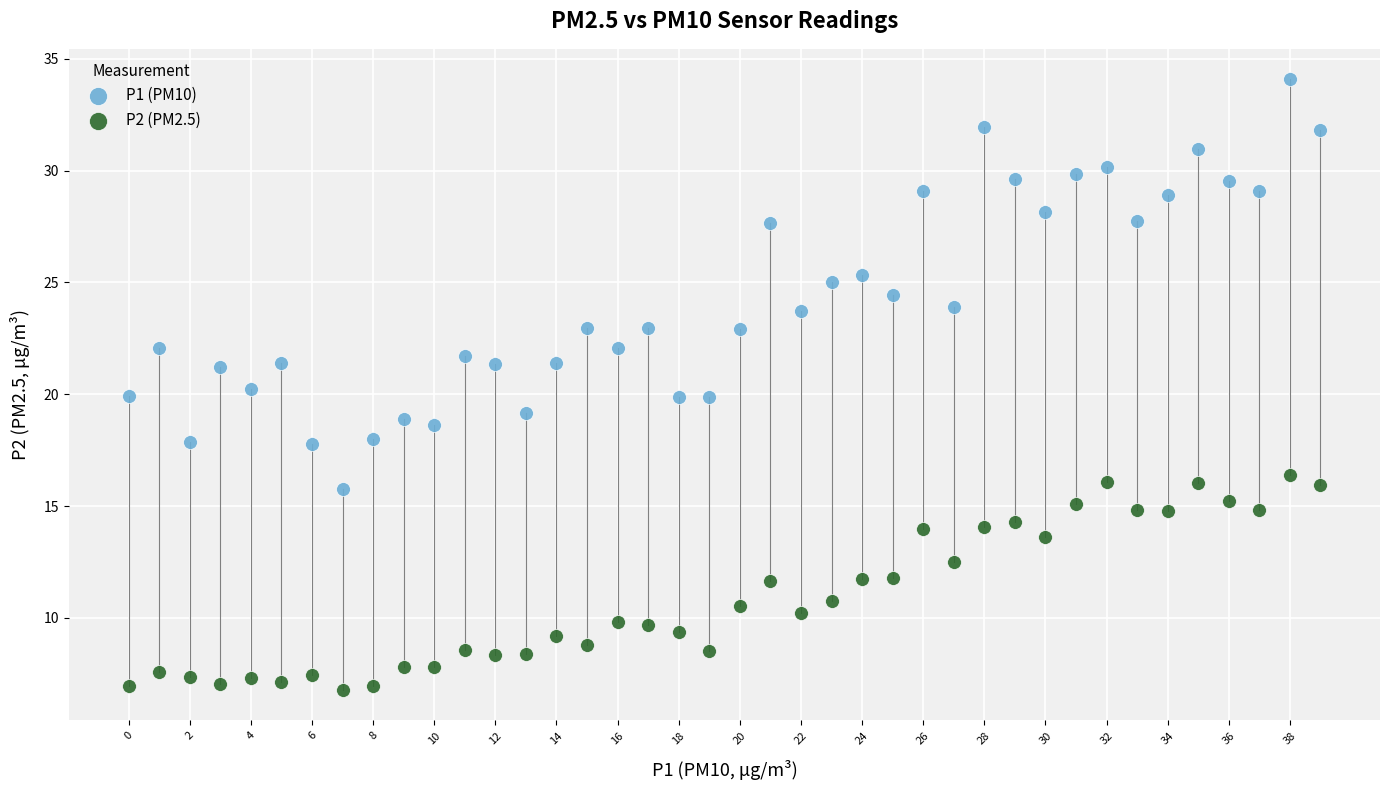

Which series has the widest spread of Y values?

P1 (PM10)